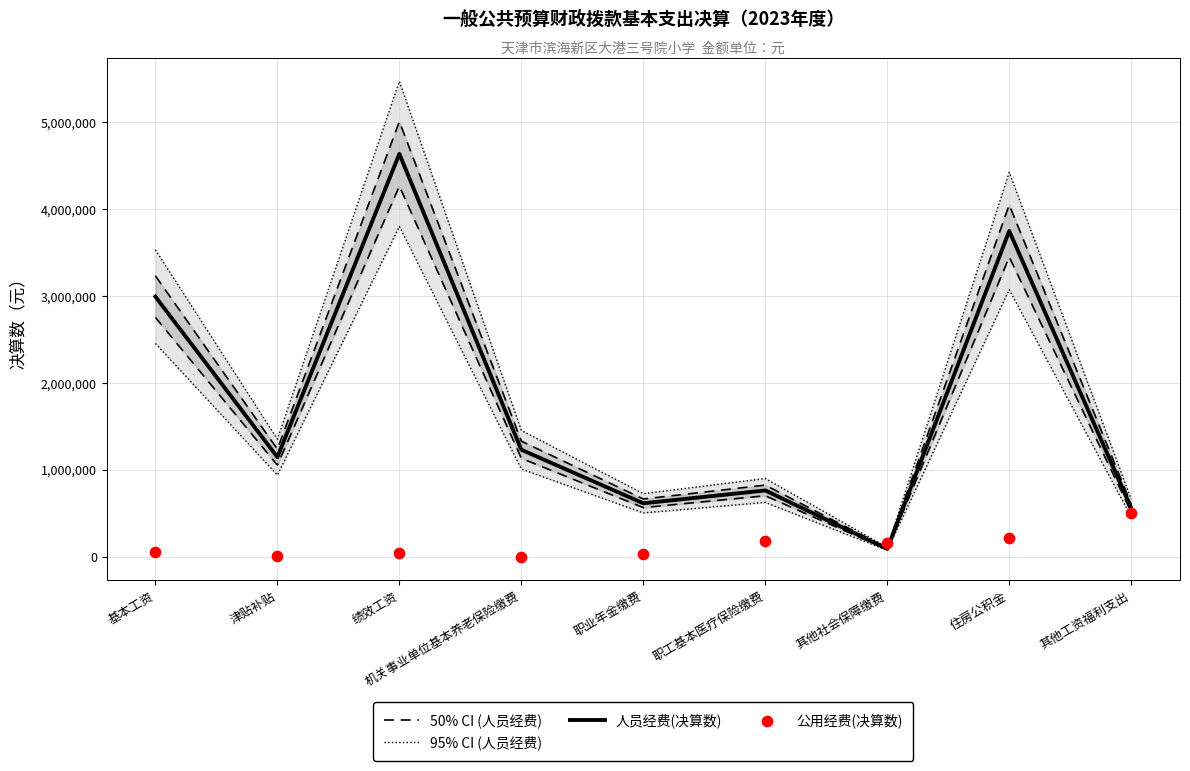

Is the value of 人员经费(决算数) at 住房公积金 greater than the value of 50% CI (人员经费) at 职业年金缴费?

Yes